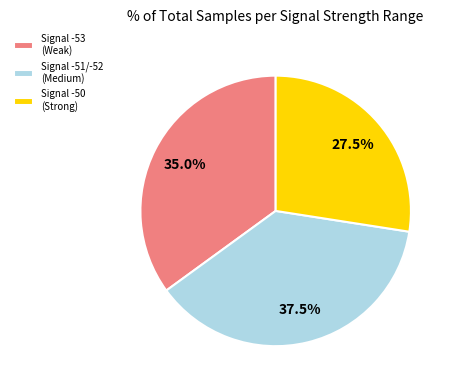

Which has a higher value, Signal -51/-52 (Medium) or Signal -53 (Weak)?

Signal -51/-52 (Medium)